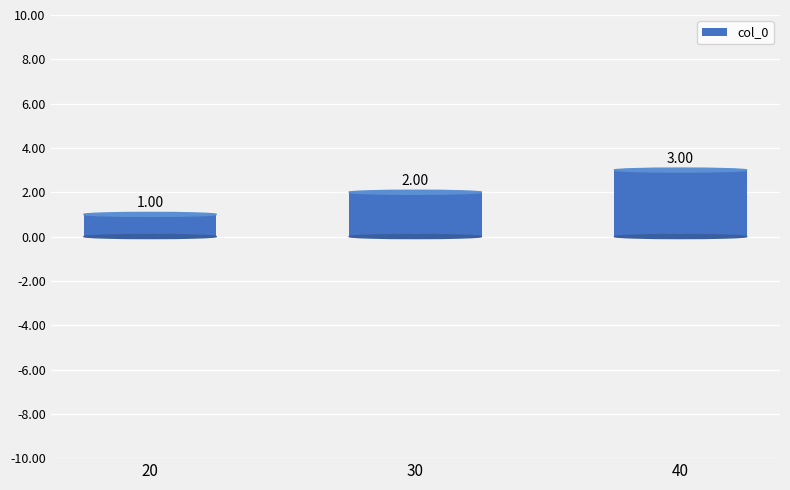

What is the value of the 2nd bar from the left?

2